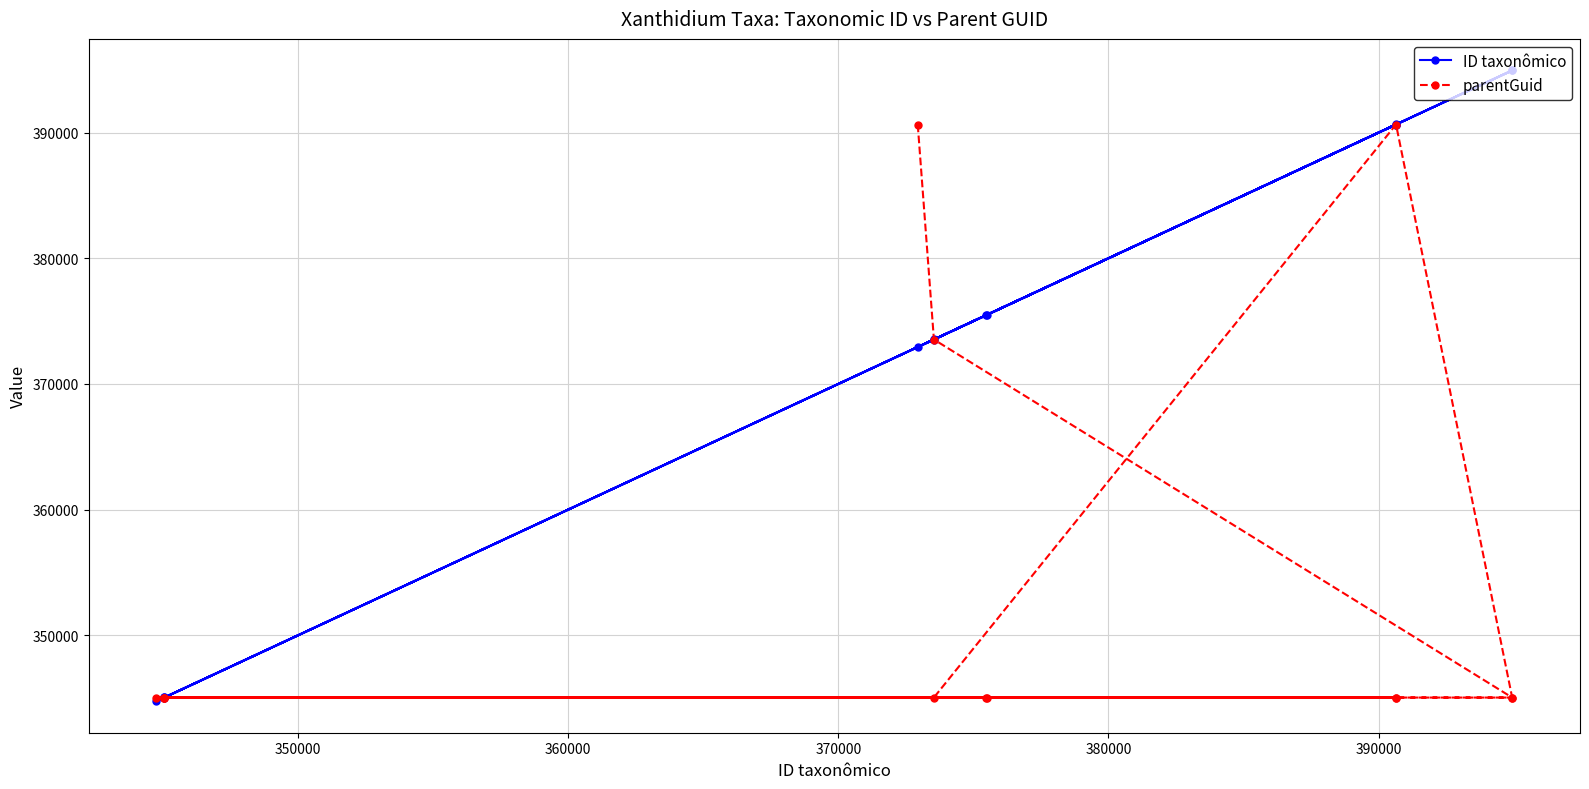

Which series has the widest spread of values?

ID taxonômico